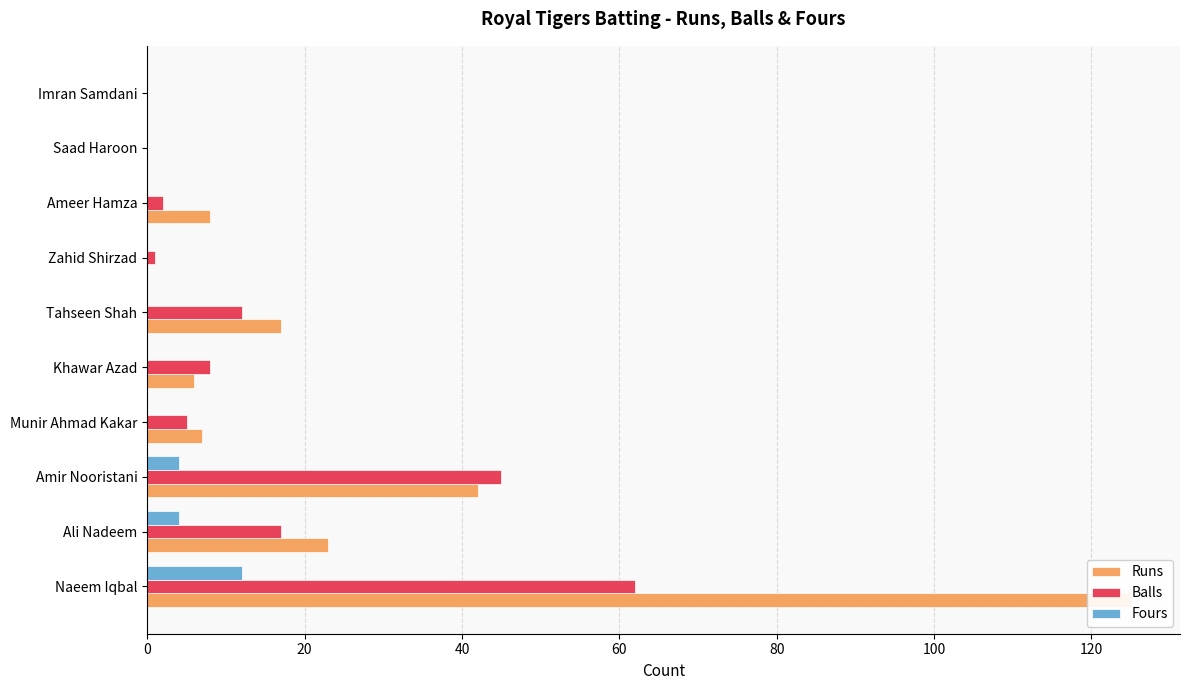

List the series in order of their peak value, highest first.

Runs, Balls, Fours